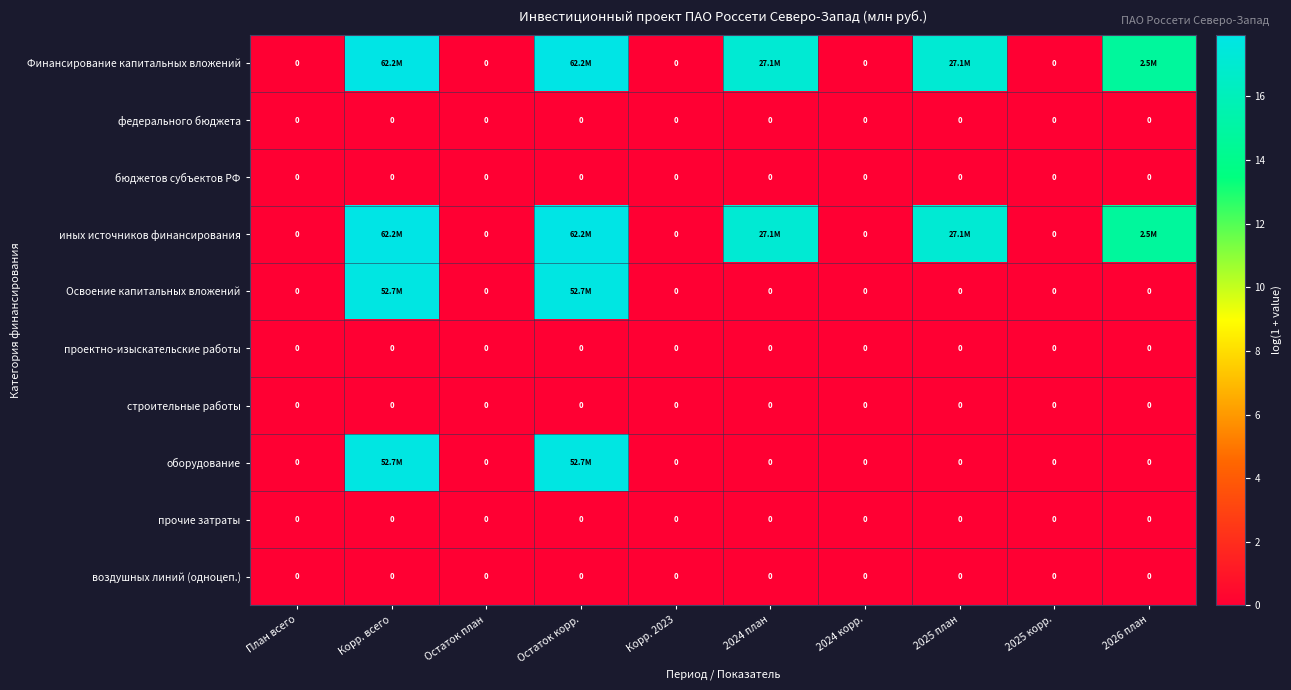

At which label is бюджетов субъектов РФ closest to 0?

План всего